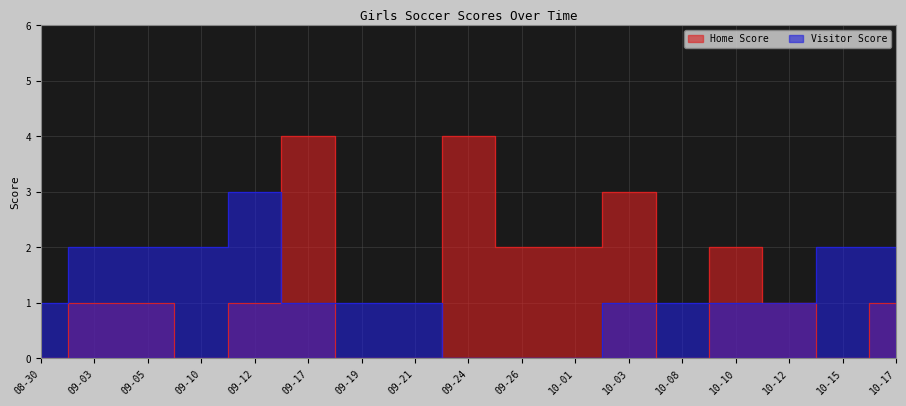

At which label is Visitor Score closest to 1?

08-30